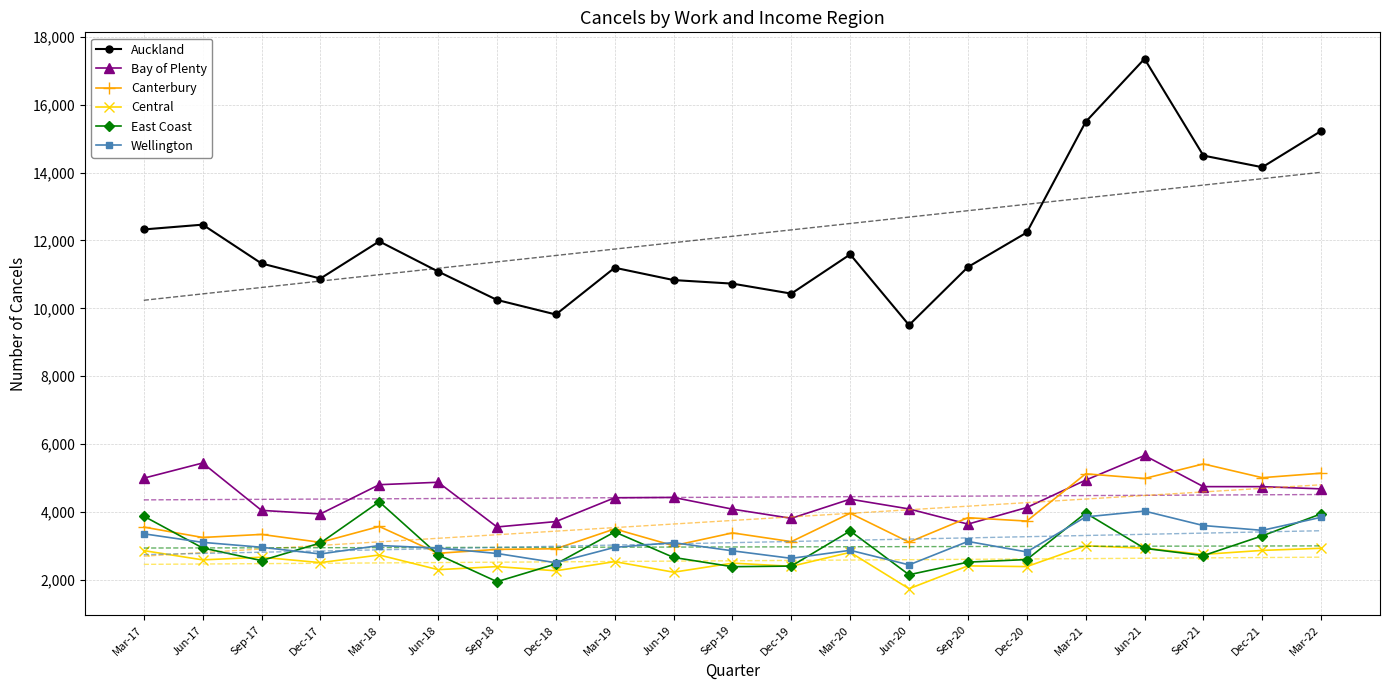

True or false: Central has more than 1 interior local peaks.

True